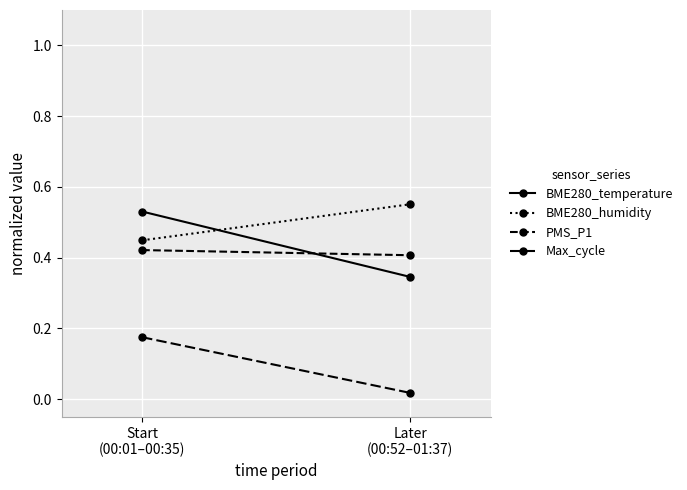

Which series has the largest range (max minus min)?

BME280_temperature